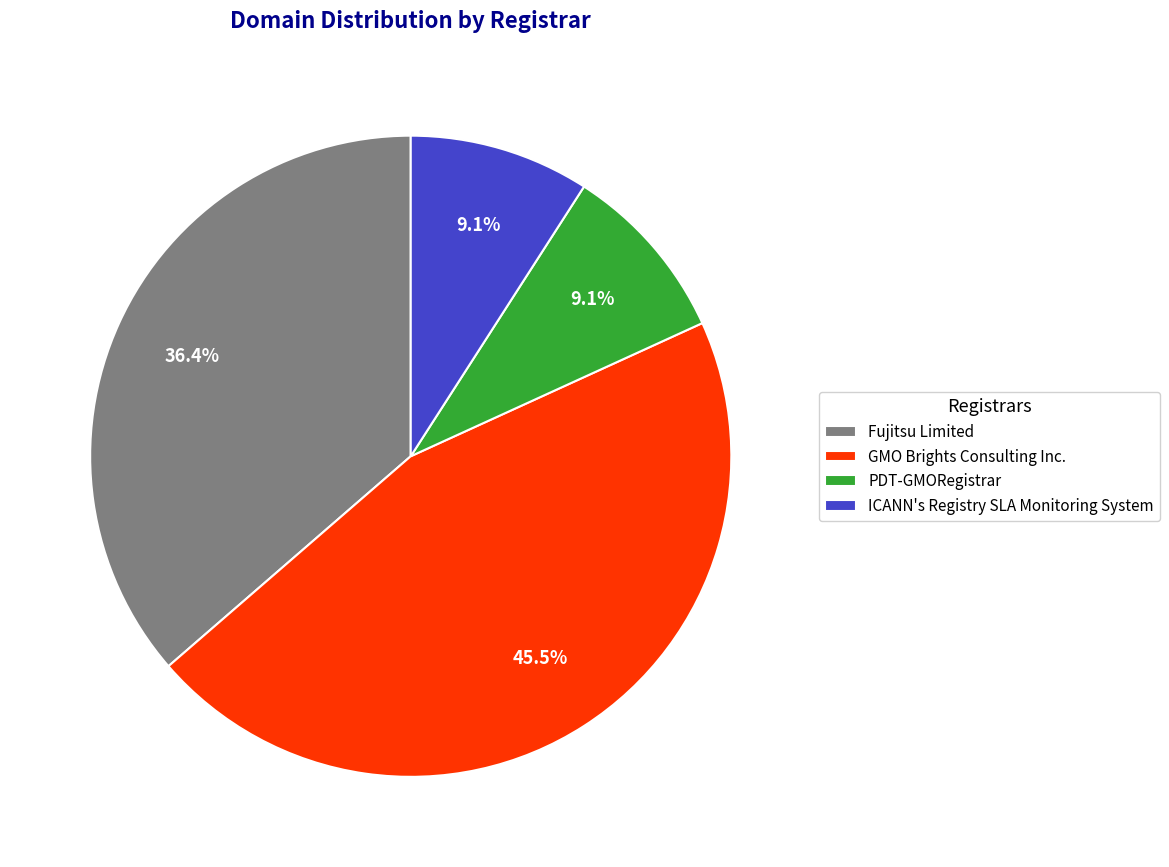

To the nearest percent, what is the combined percentage of GMO Brights Consulting Inc. and Fujitsu Limited?

82%